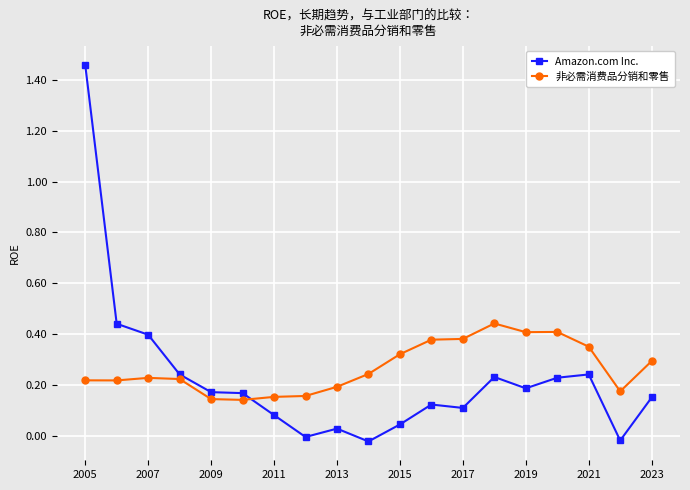

What is the sum of all 非必需消费品分销和零售 values?

5.1